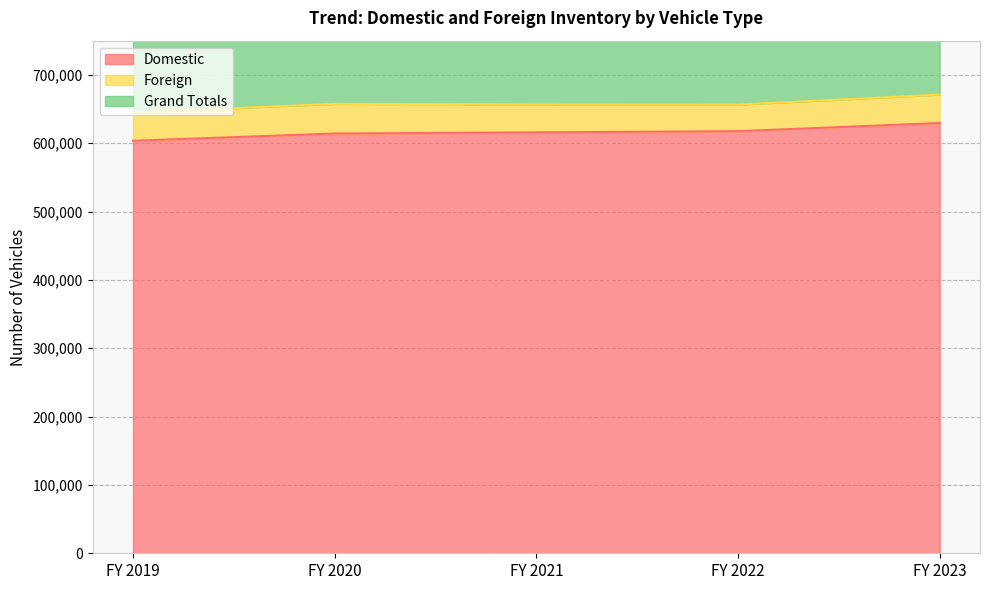

The value of Domestic at FY 2023 is 629511. True or false?

True